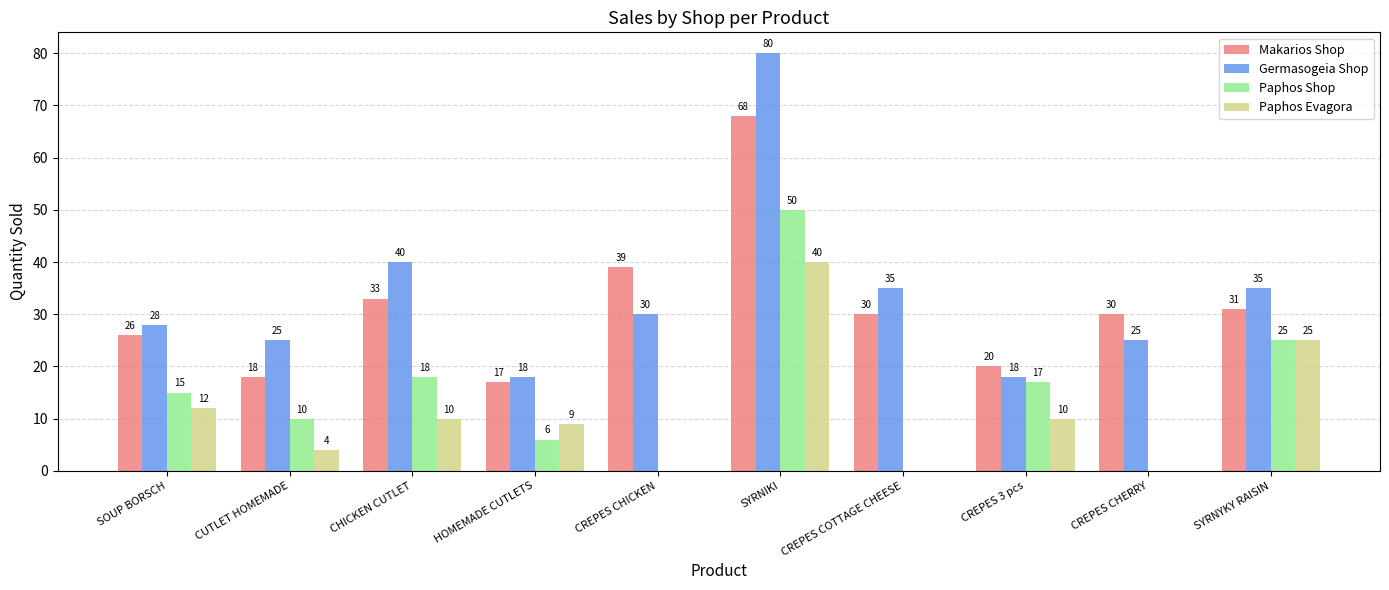

At which label does Paphos Evagora first exceed 10?

SOUP BORSCH